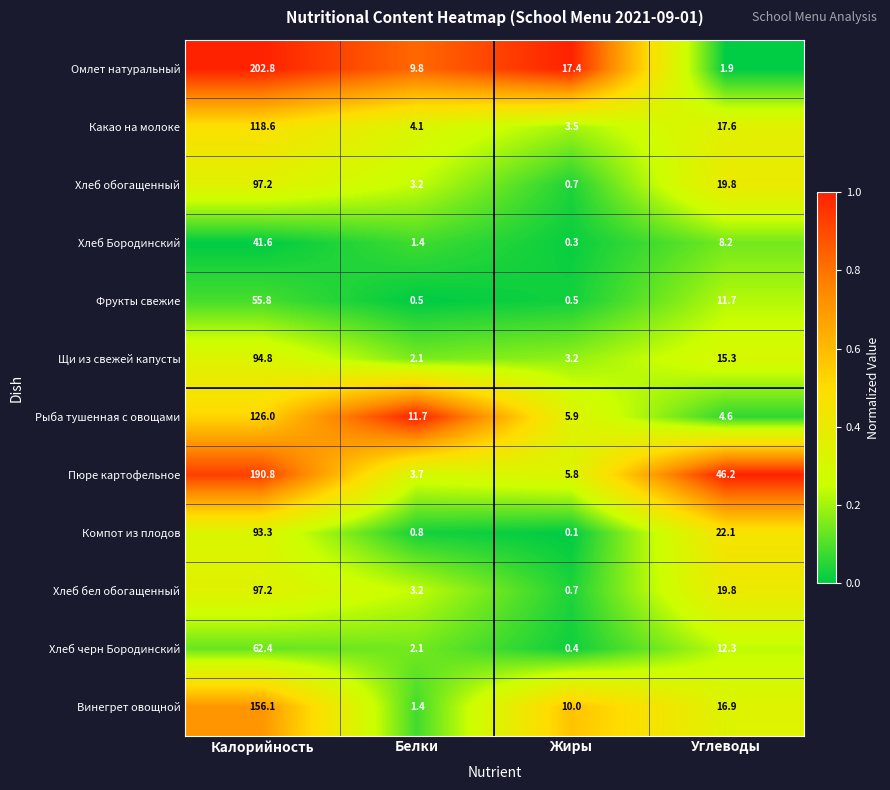

Rank the categories by Хлеб черн Бородинский value from highest to lowest.

Калорийность, Углеводы, Белки, Жиры